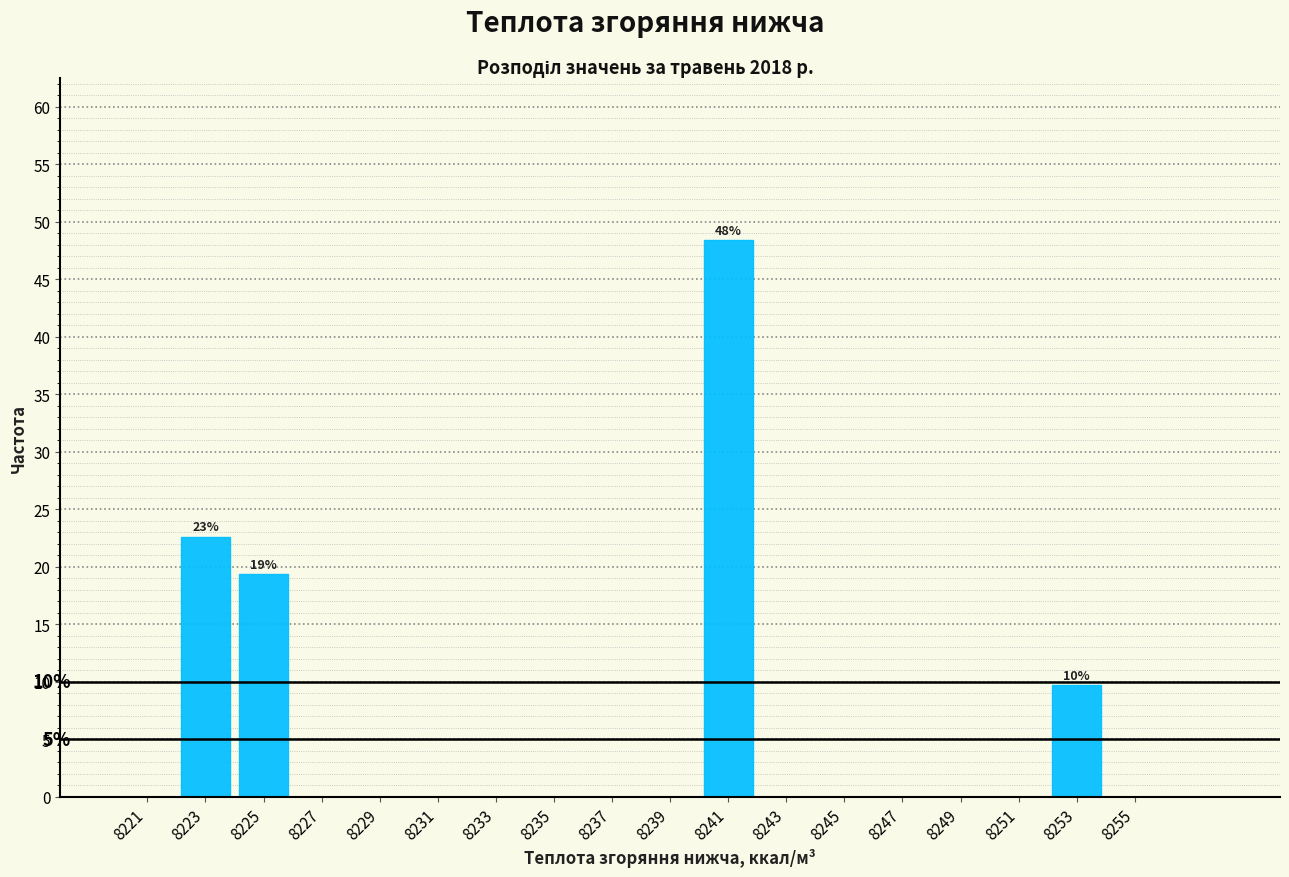

Which range on the x-axis has the tallest bar?

8240 to 8242